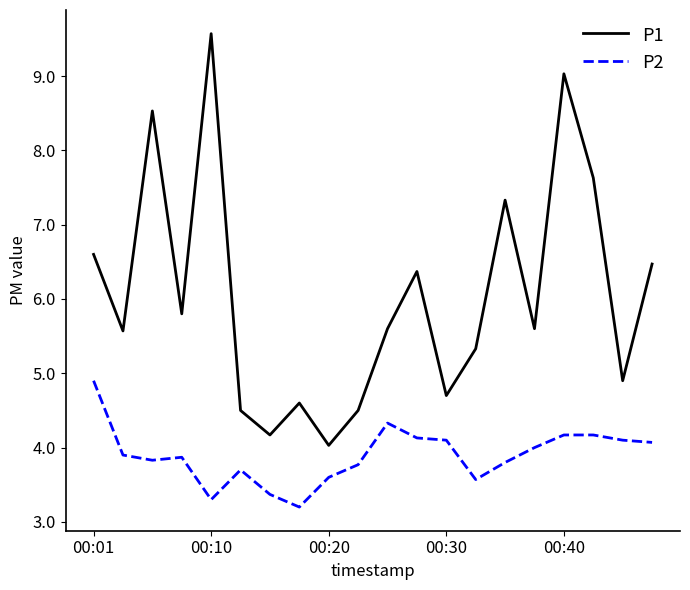

What is the minimum value shown in the chart?

3.2